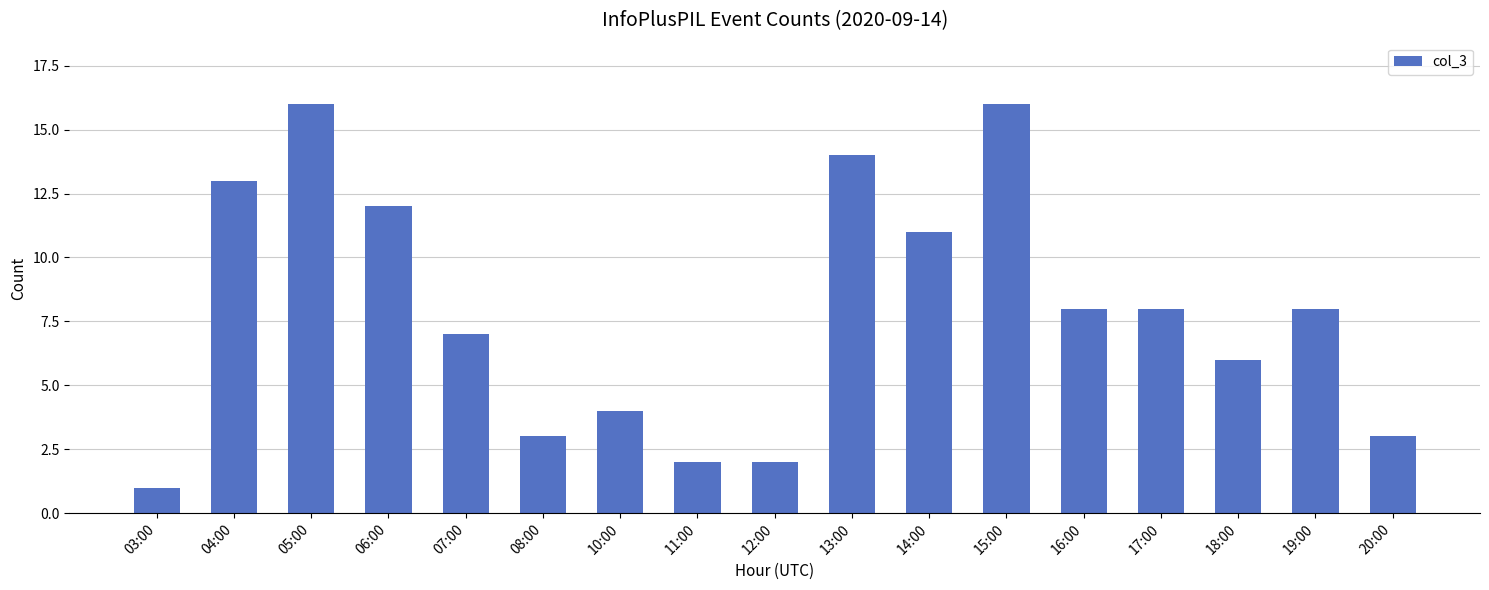

Count the number of data series in this chart.

1